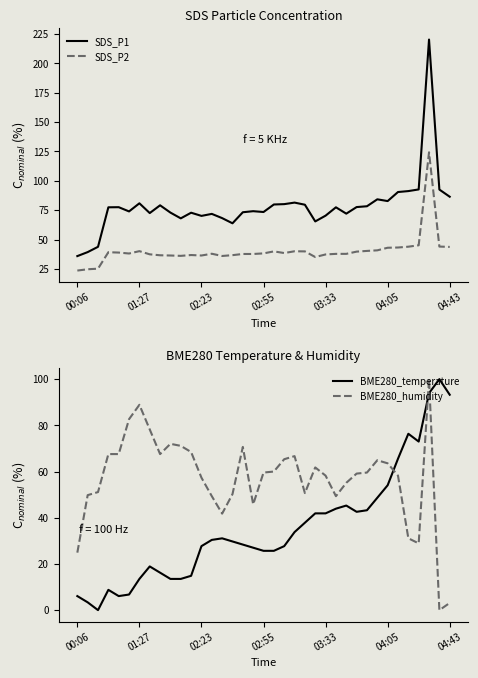

The BME280_humidity series shows 82.1 at 19. True or false?

False